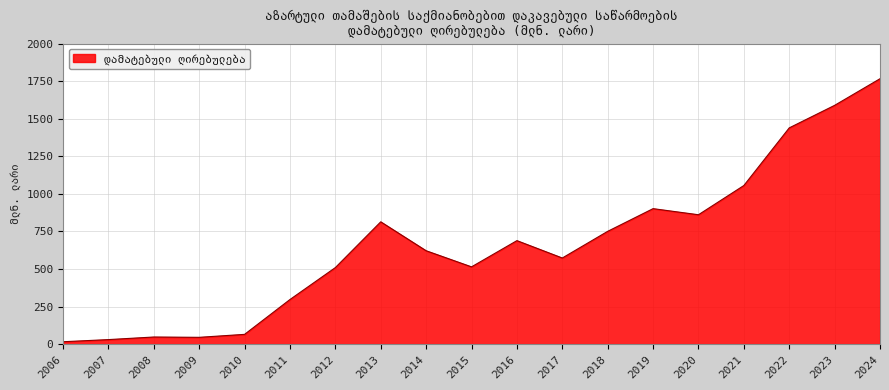

What is the greatest value displayed?

1766.3